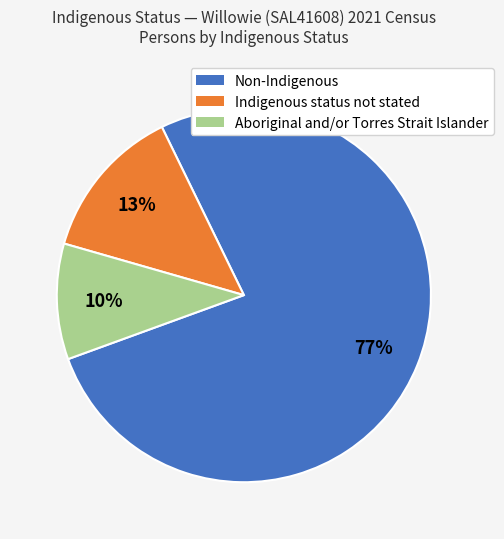

Which category accounts for the majority?

Non-Indigenous